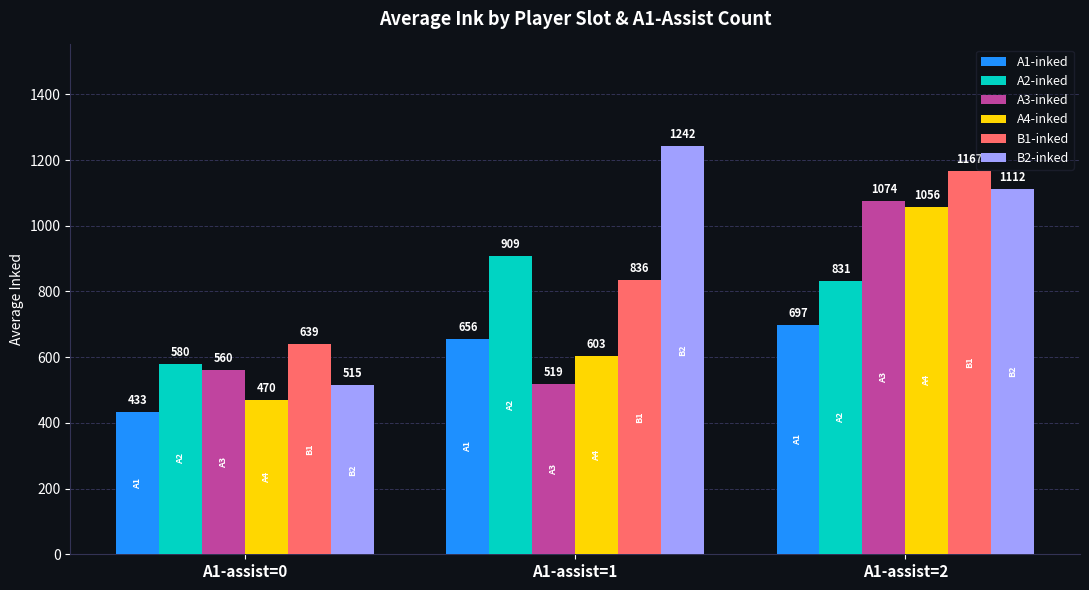

How many bars are there in each group?

6